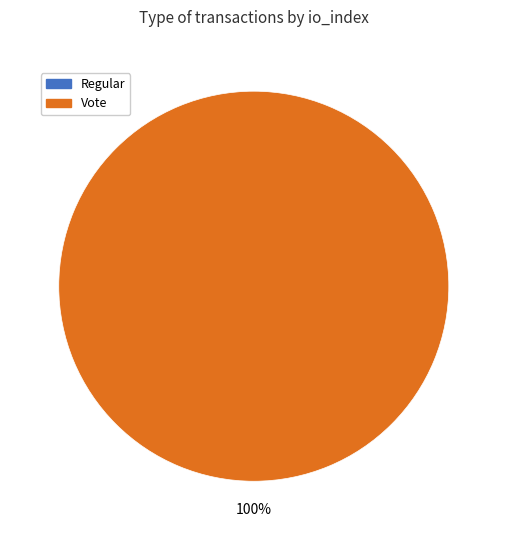

What percentage is the Vote (io_index=2) slice, to the nearest percent?

100%